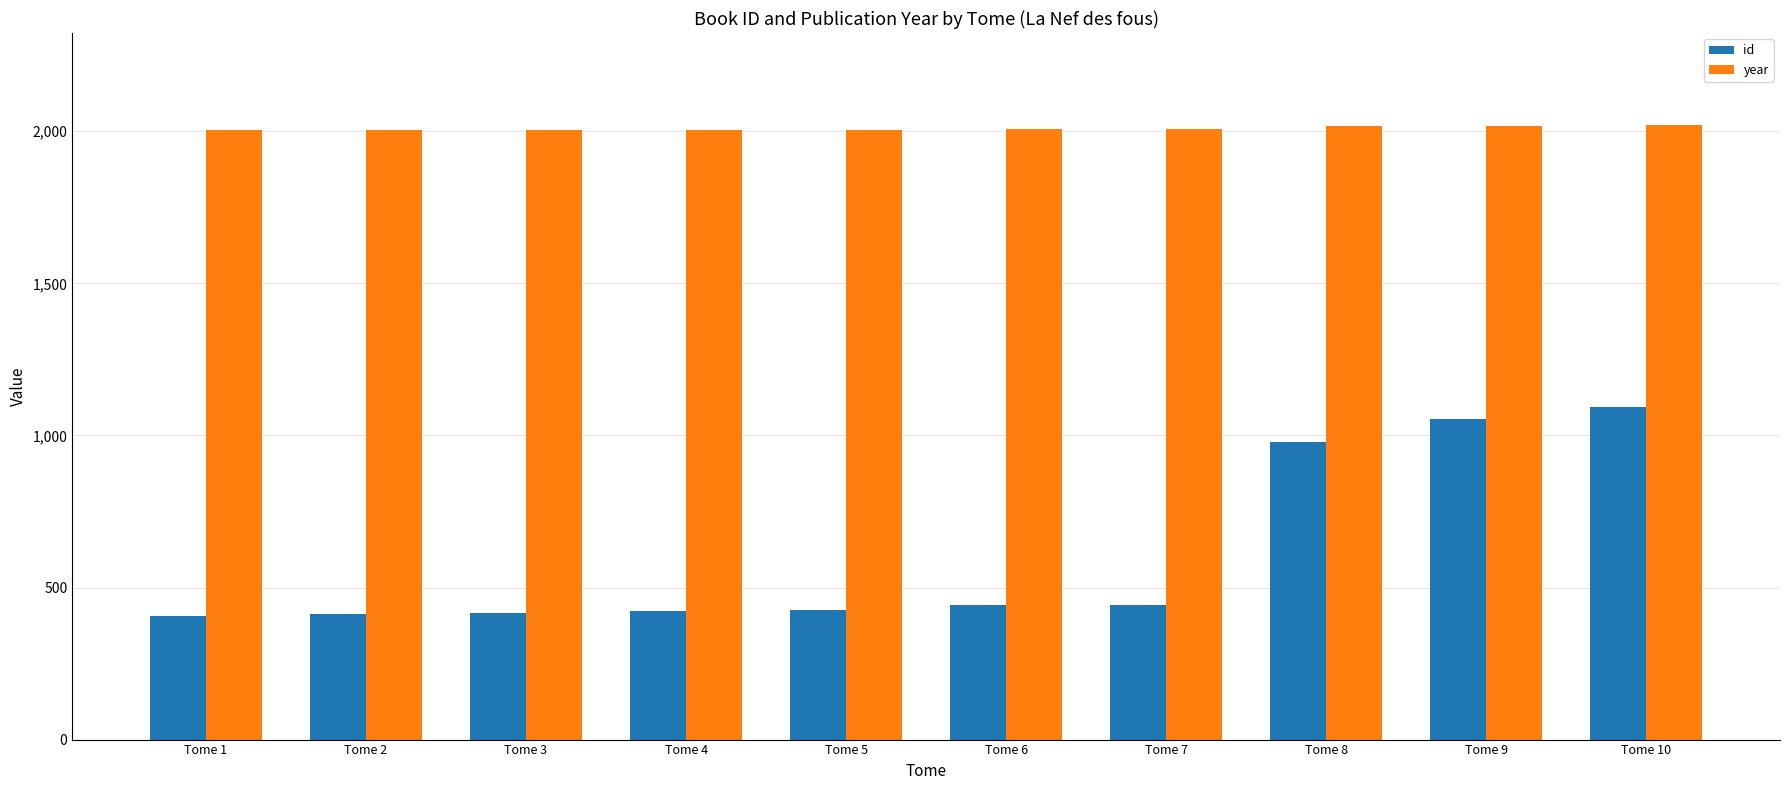

How many categories are shown in the chart?

10